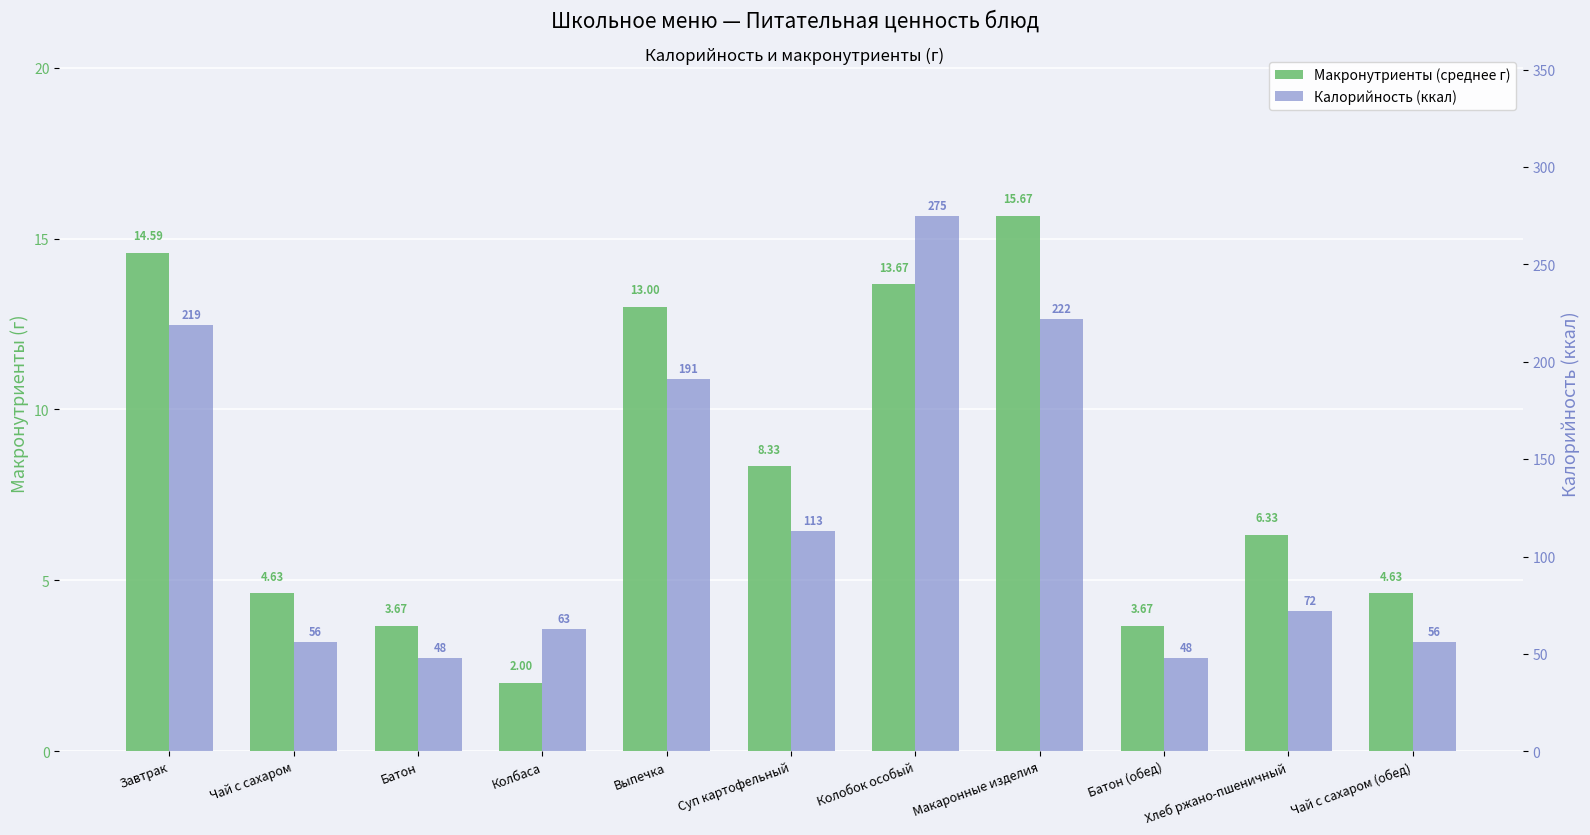

At which category is the sum across all series the highest?

Колобок особый